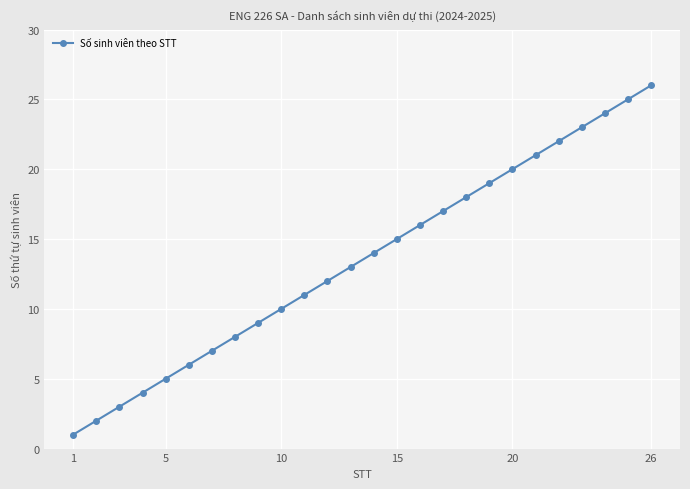

Reading left to right, extract all data points from this chart.

1	2	3	4	5	6	7	8	9	10	11	12	13	14	15	16	17	18	19	20	21	22	23	24	25	26